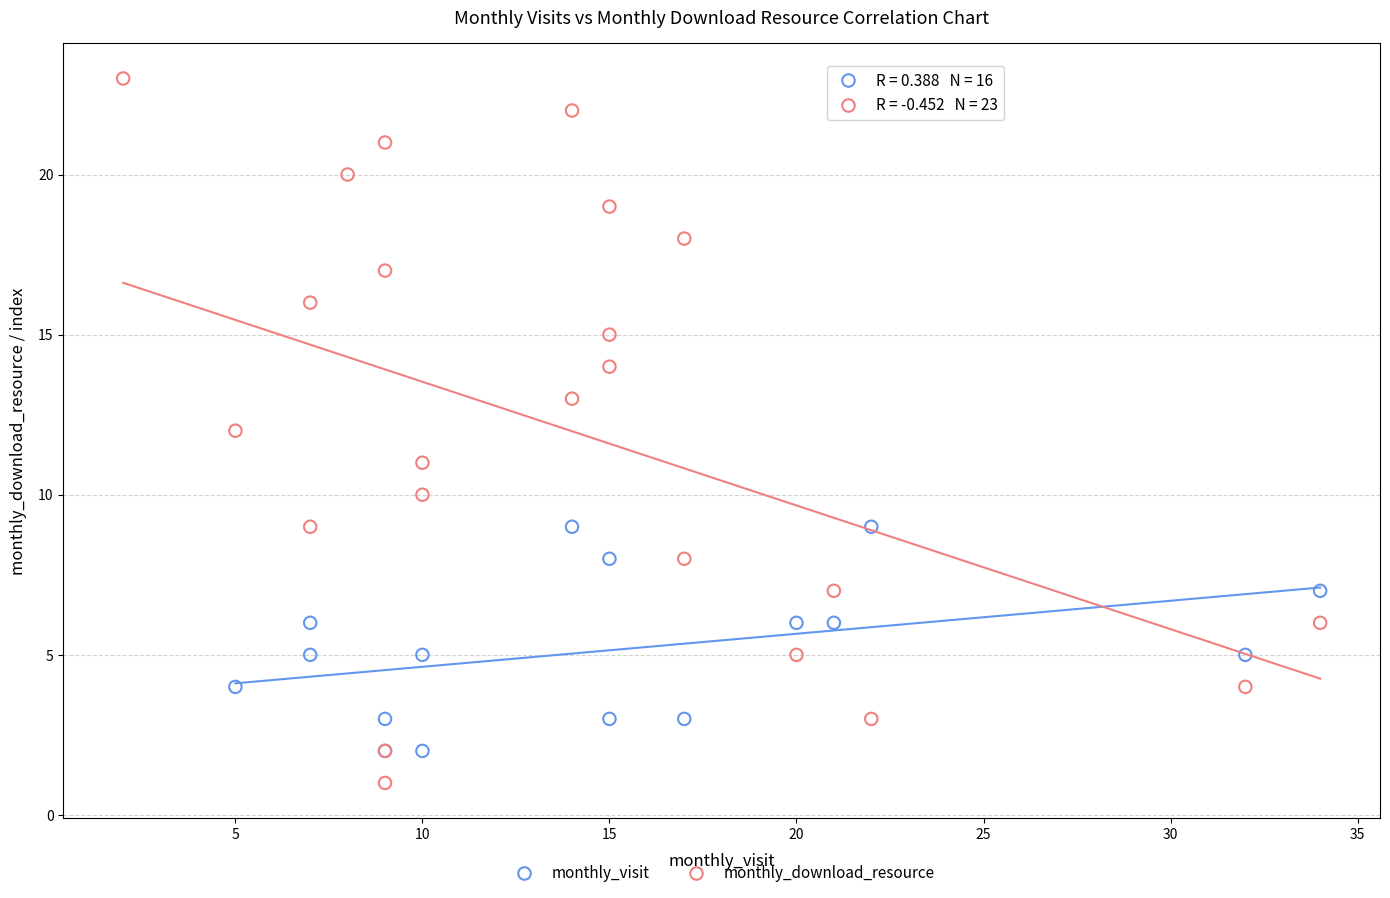

Which series reaches the maximum Y coordinate?

monthly_download_resource